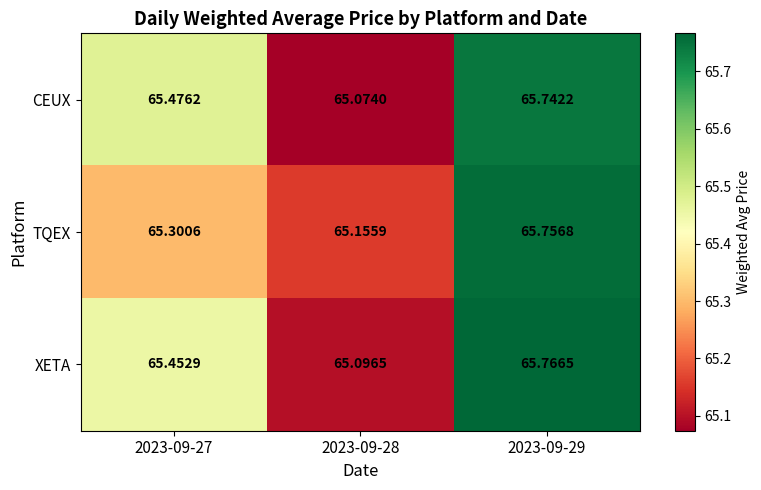

Between 2023-09-28 and 2023-09-29, which series saw the biggest shift?

XETA